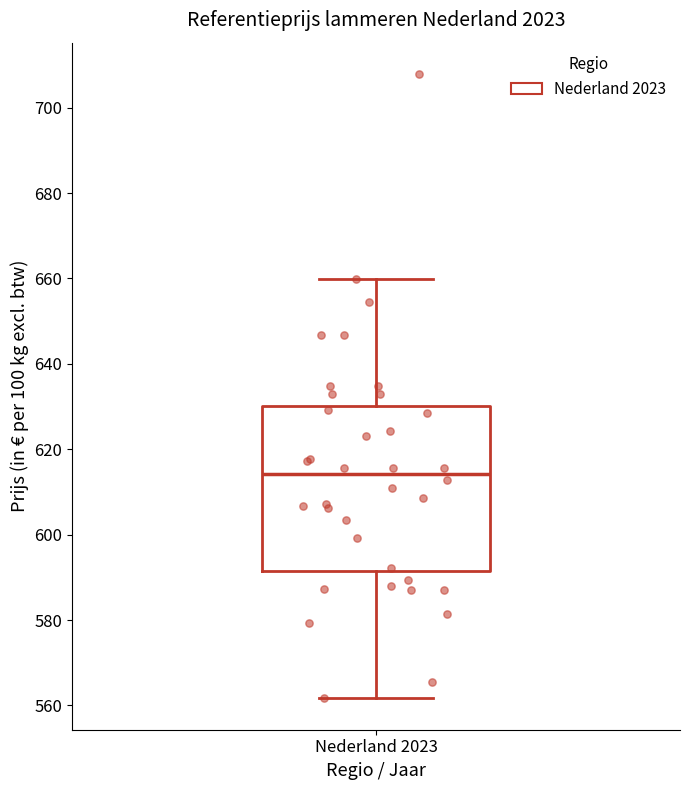

Transcribe this box plot: give where the median line is, the range the box spans, and where the two whiskers end, as read against the y-axis. The values are not printed on the chart, so give them approximately, as read against the axis.

median 614, box 592 to 630, whiskers 562 to 660